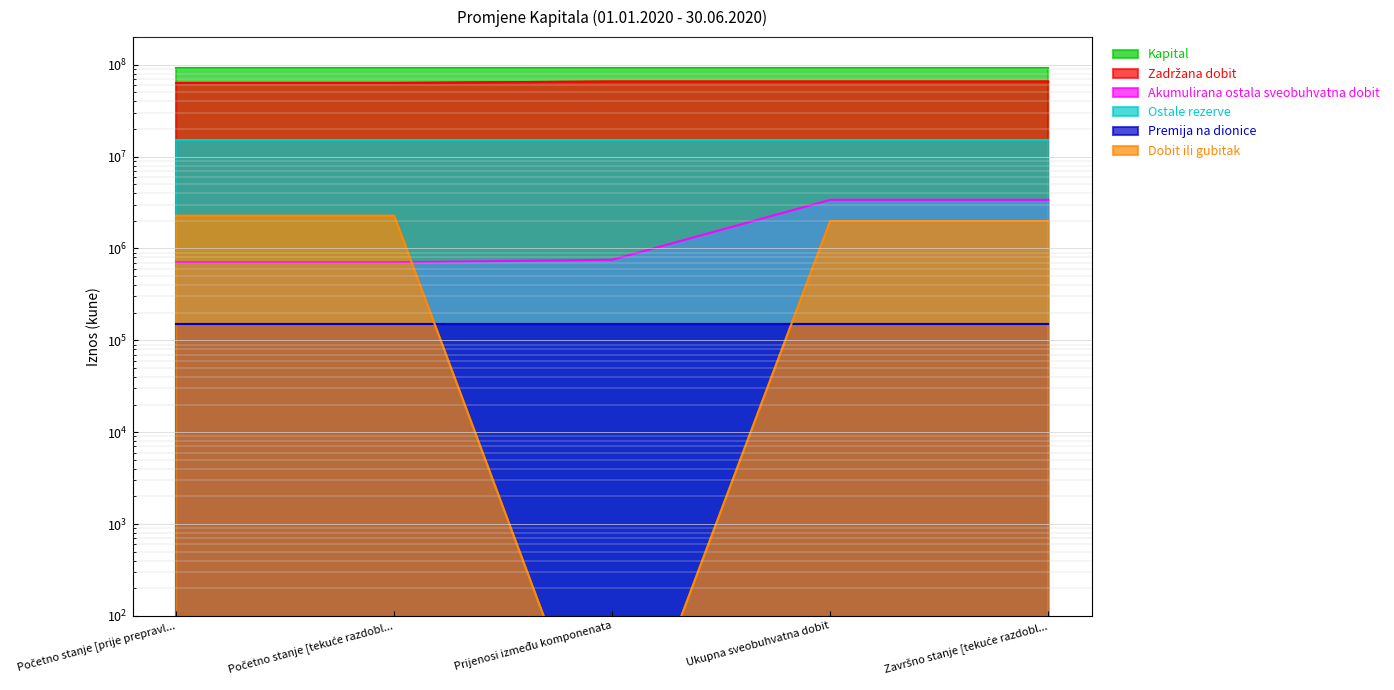

At which label does Dobit ili gubitak reach its minimum?

Prijenosi između komponenata